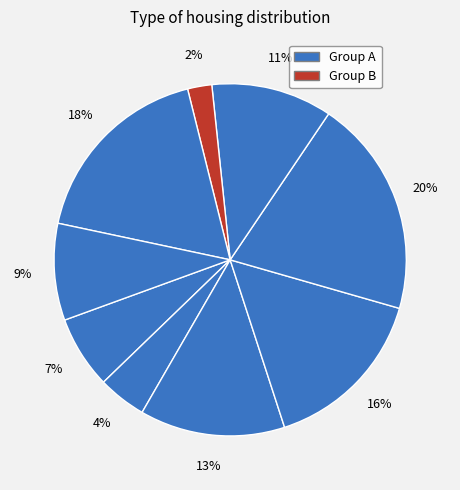

How many slices are in this pie chart?

9